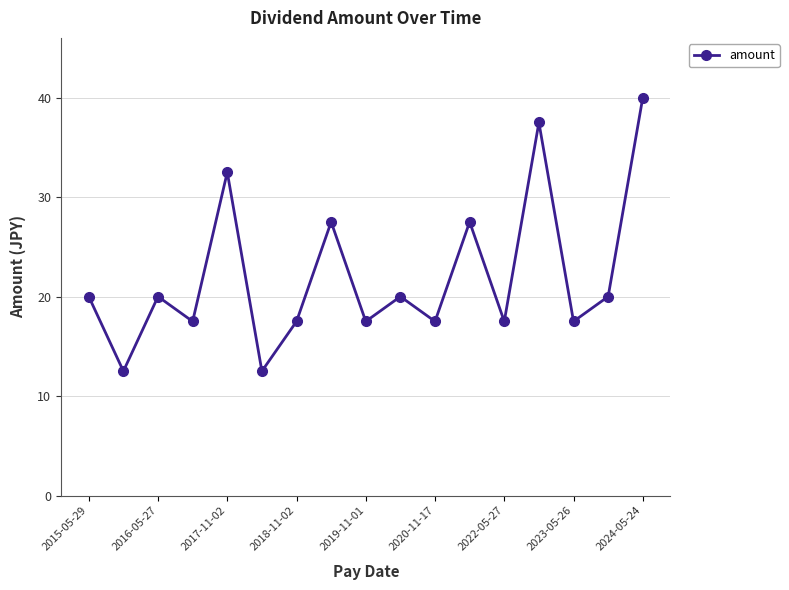

What is the value of the 4th point from the left?

17.5